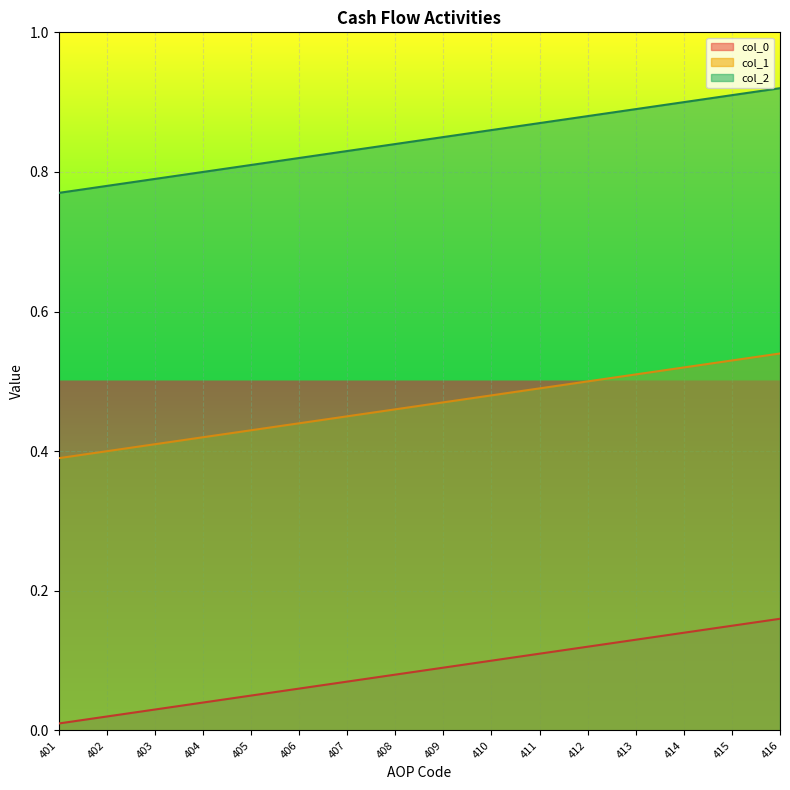

What is the value of the col_2 point at the 11th from the left?

0.9